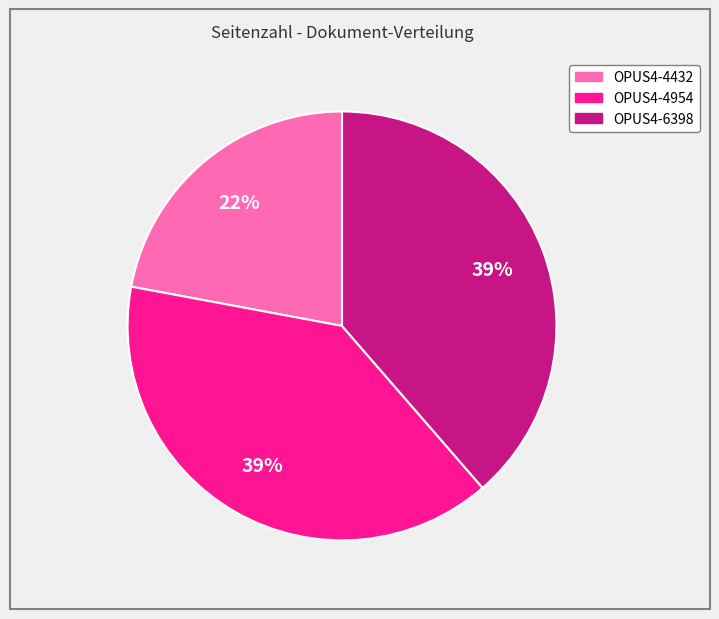

Does OPUS4-4954 represent more than half of the total?

No